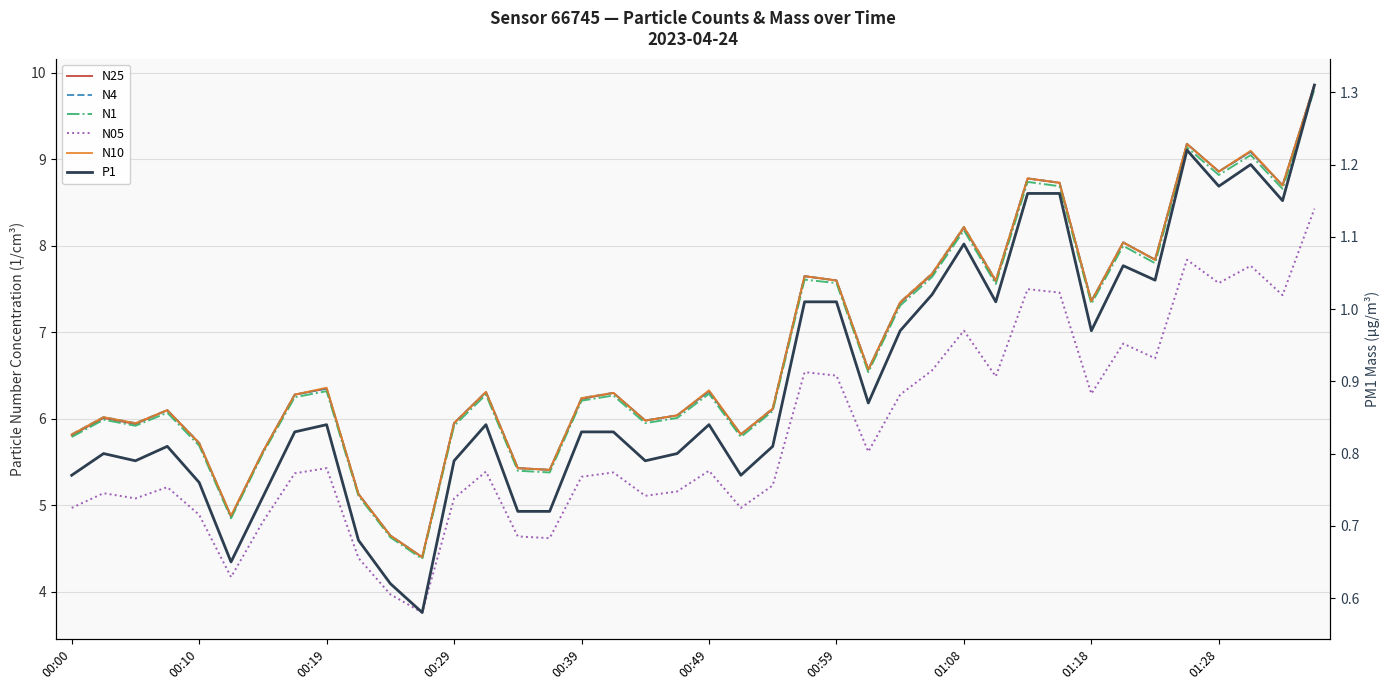

True or false: P1 has a value of 0.8 at 21.

True